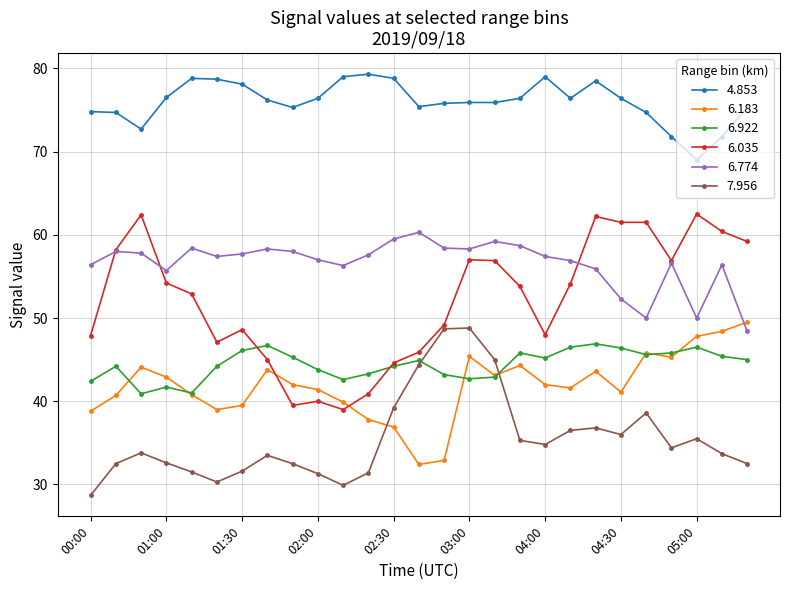

True or false: 4.853 has more than 2 points higher than both neighbors.

True